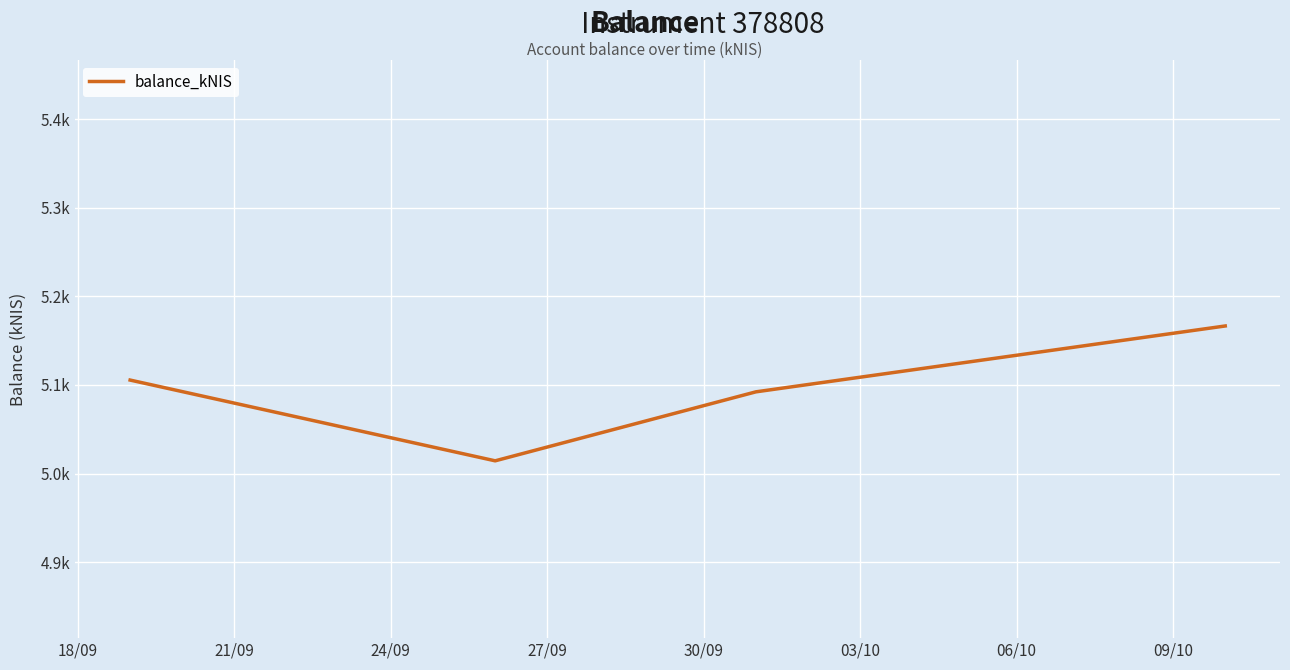

How many interior local valleys (lower than both neighbors) does the data have?

1